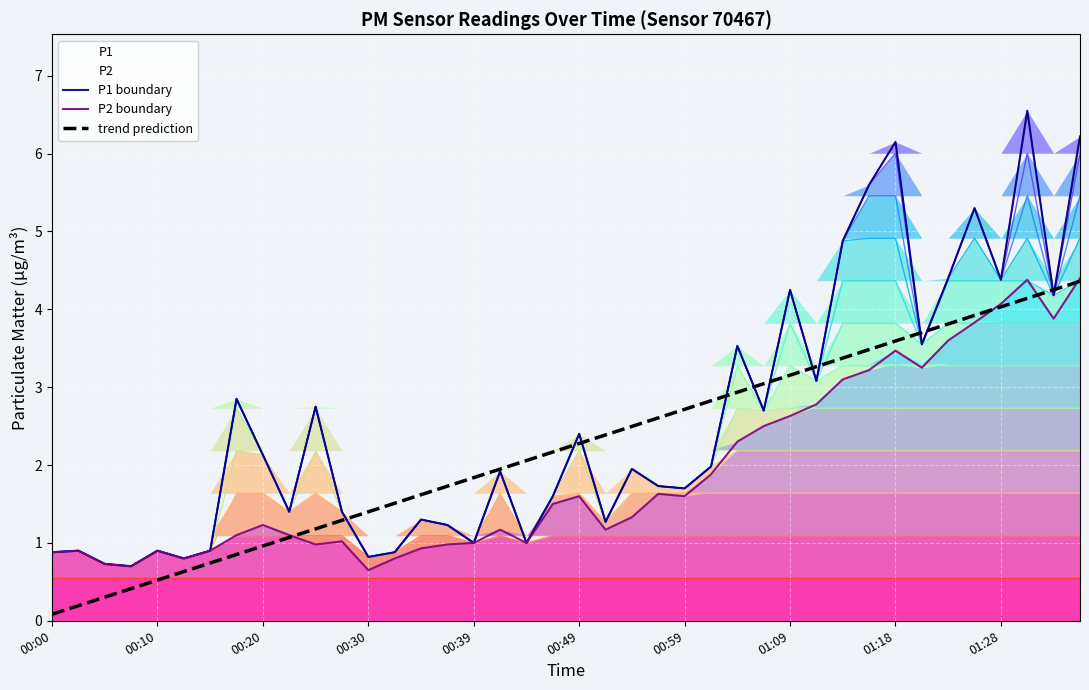

What is the value of the trend prediction point at the 29th from the left?

3.2